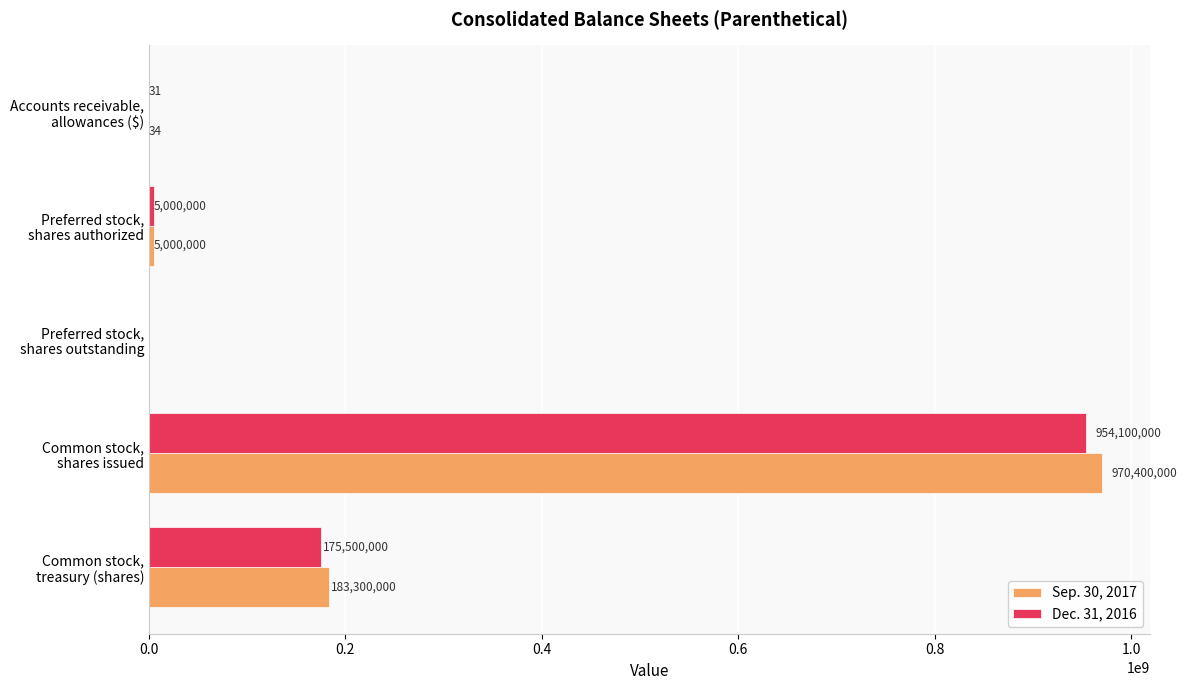

Which series has the largest total across all categories?

Sep. 30, 2017